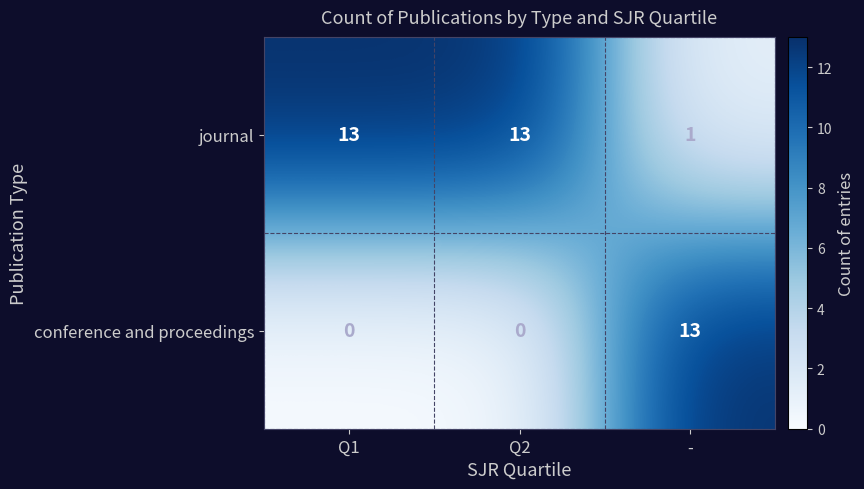

What is the highest value of the conference and proceedings series?

13